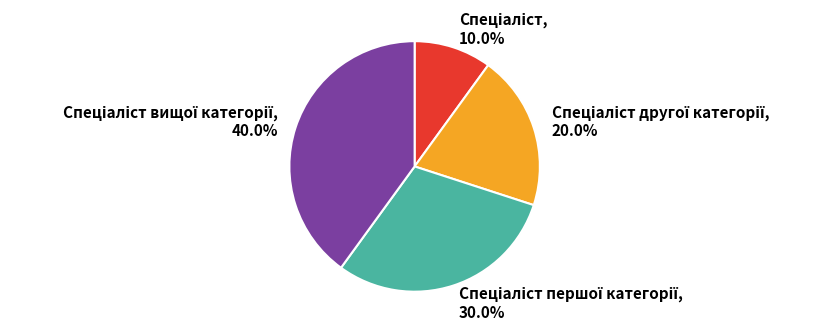

Is there a majority slice in this chart?

No